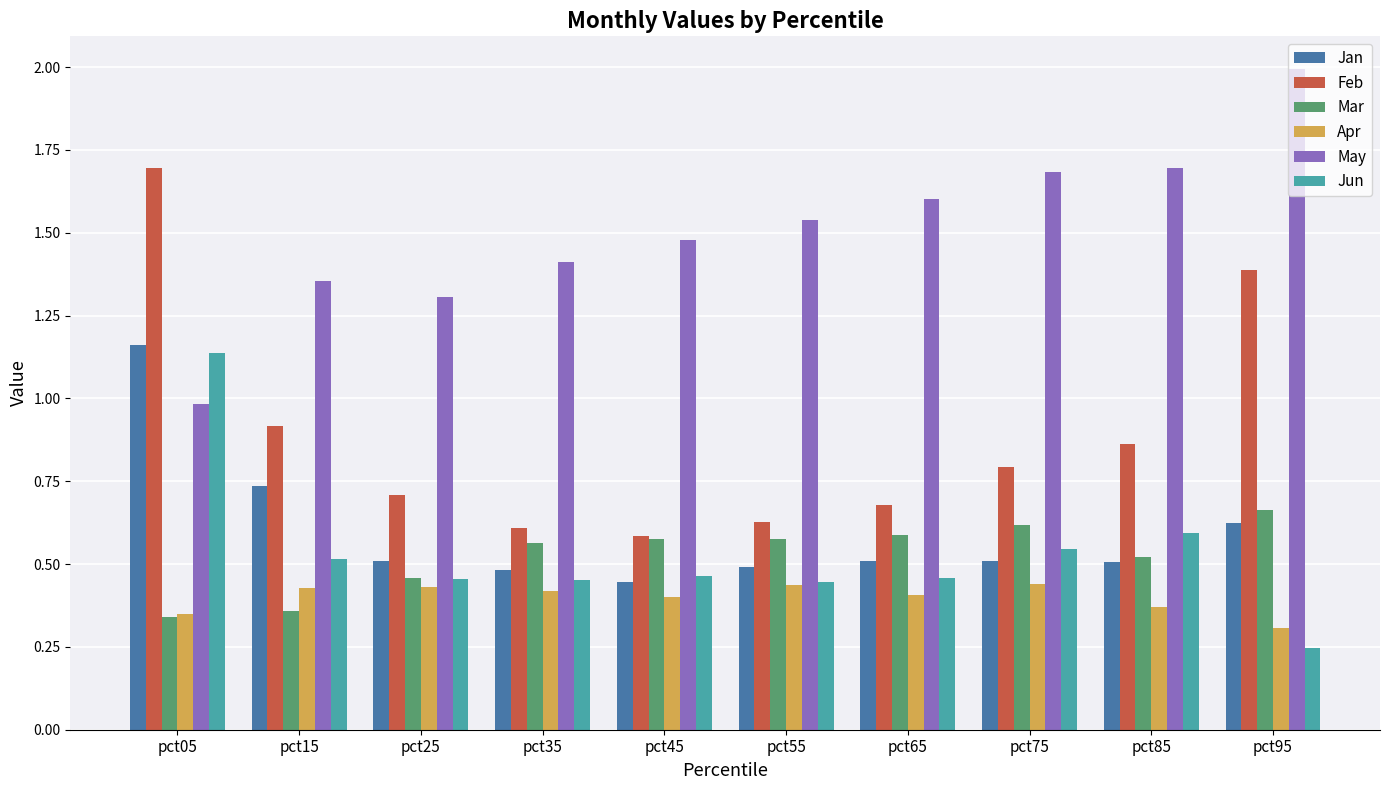

The May series shows 1.0 at pct05. True or false?

True